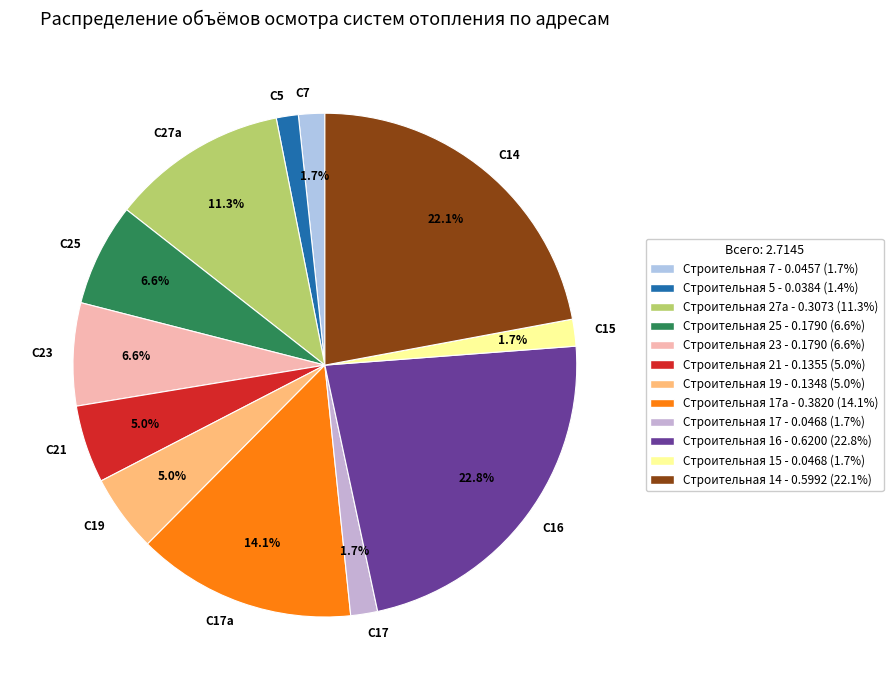

Count the number of slices in the pie.

12